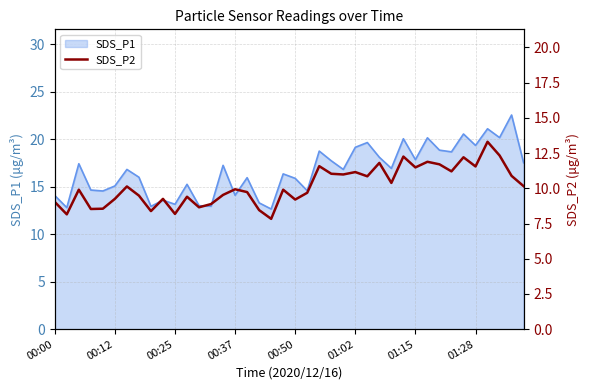

What is the minimum value for SDS_P1?

12.7